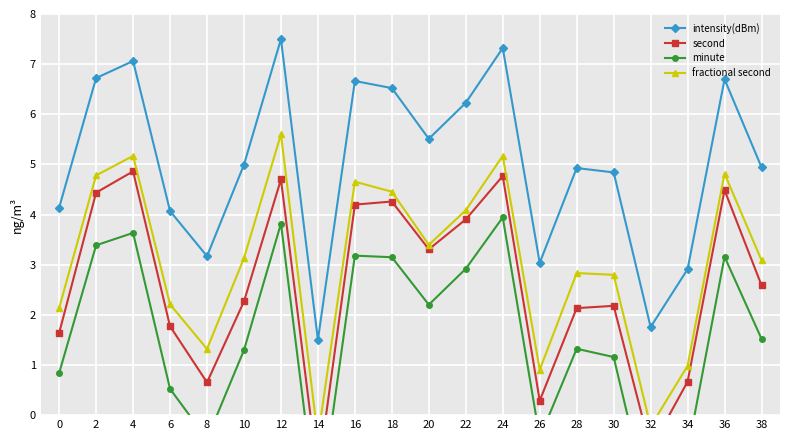

What are all the series names shown in the legend?

intensity(dBm), second, minute, fractional second